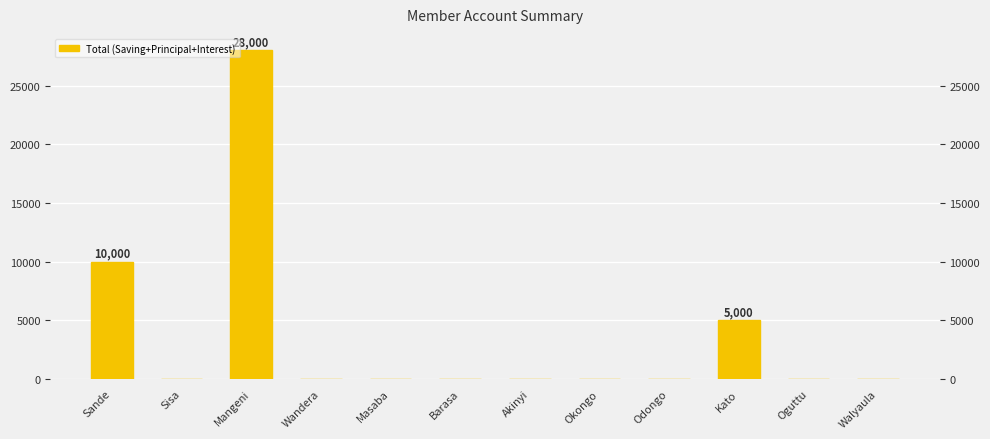

Are the bars grouped side by side (vs. stacked)?

No